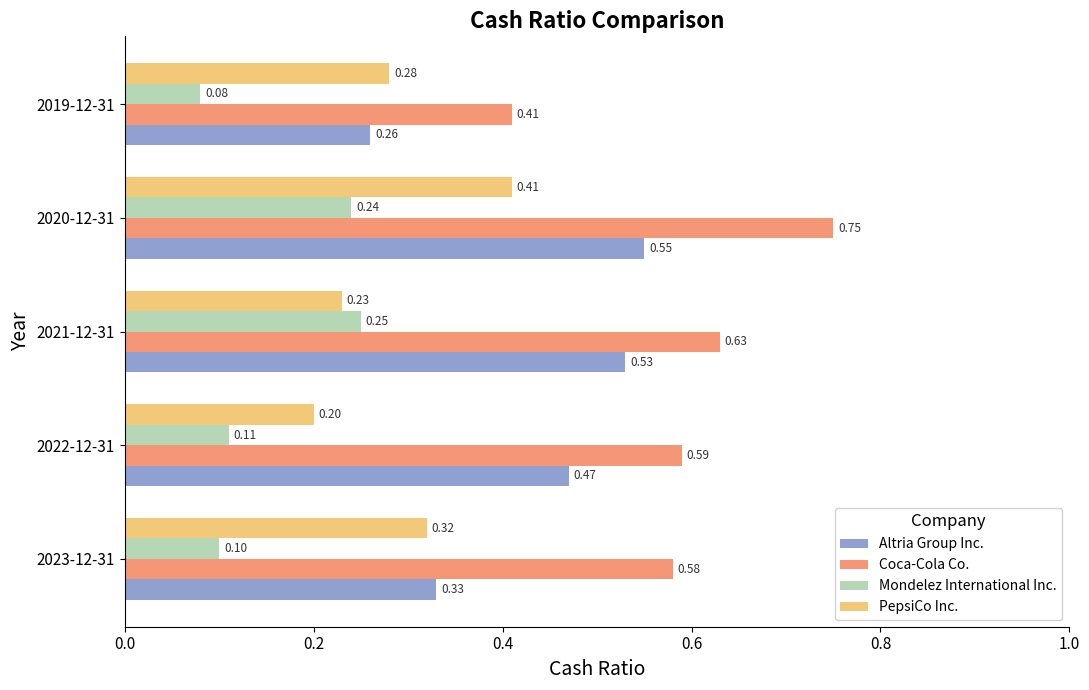

What is the sum of the Coca-Cola Co. values at 2020-12-31 and 2022-12-31?

1.3